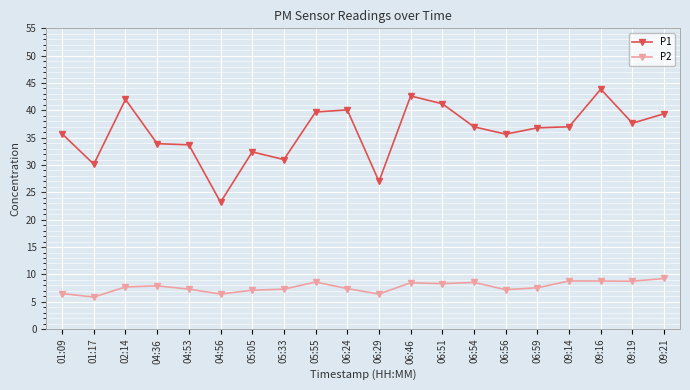

What is the sum of the P1 values at 06:29 and 06:24?

67.1